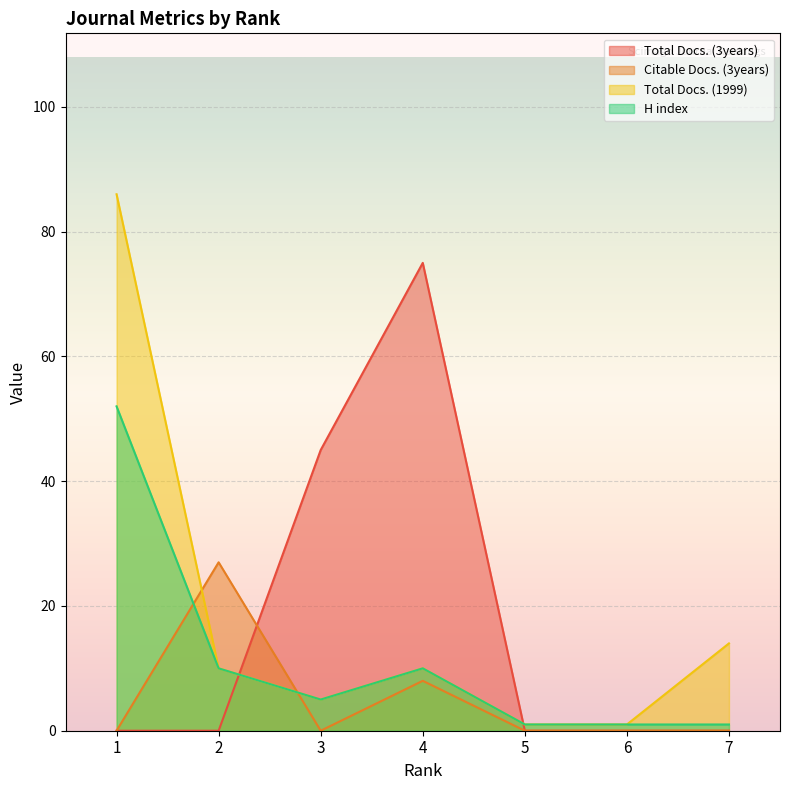

At 2, list the series in order from smallest to largest.

Total Docs. (3years), Total Docs. (1999), H index, Citable Docs. (3years)